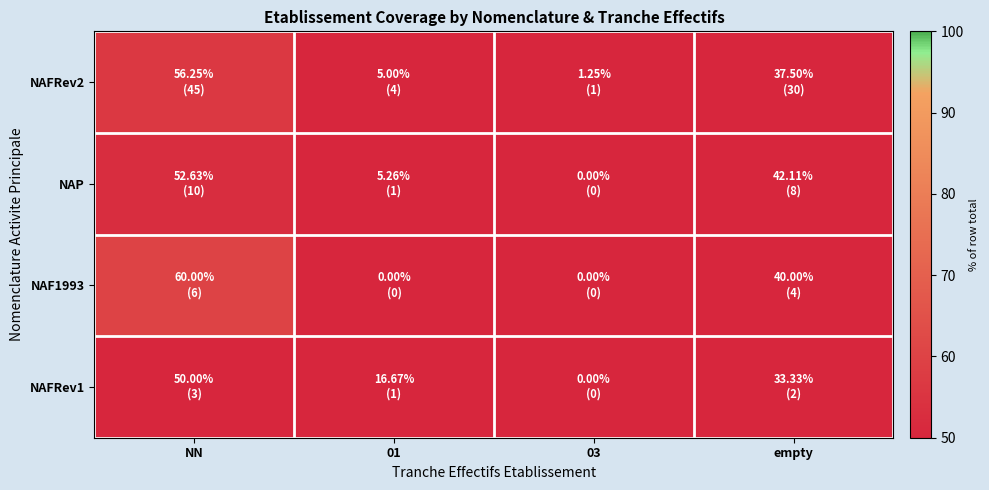

Which series has the largest total across all categories?

NAFRev2